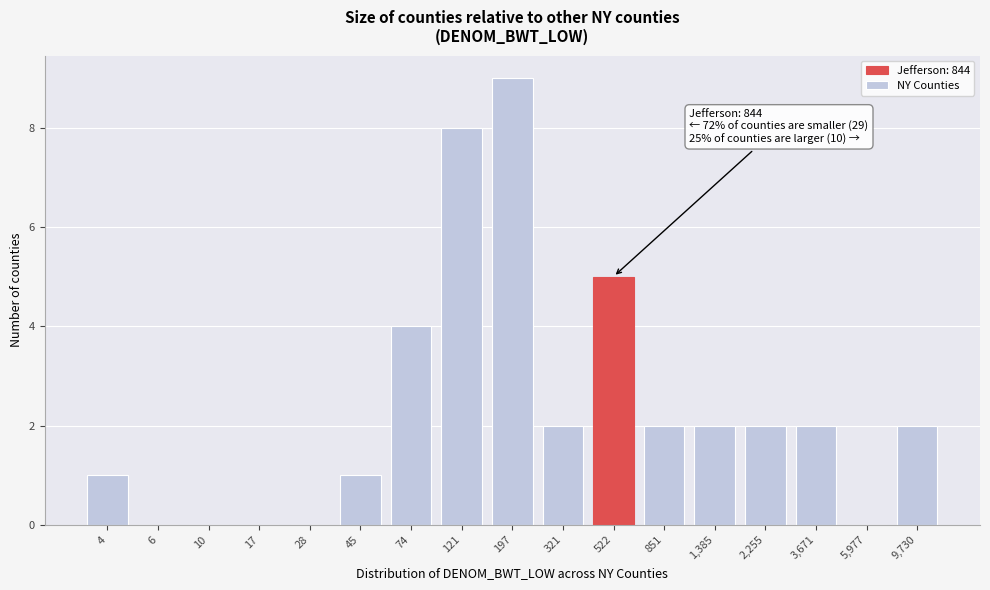

Reading right to left, extract all data points from this chart.

9,730=2	5,977=0	3,671=2	2,255=2	1,385=2	851=2	522=5	321=2	197=9	121=8	74=4	45=1	28=0	17=0	10=0	6=0	4=1